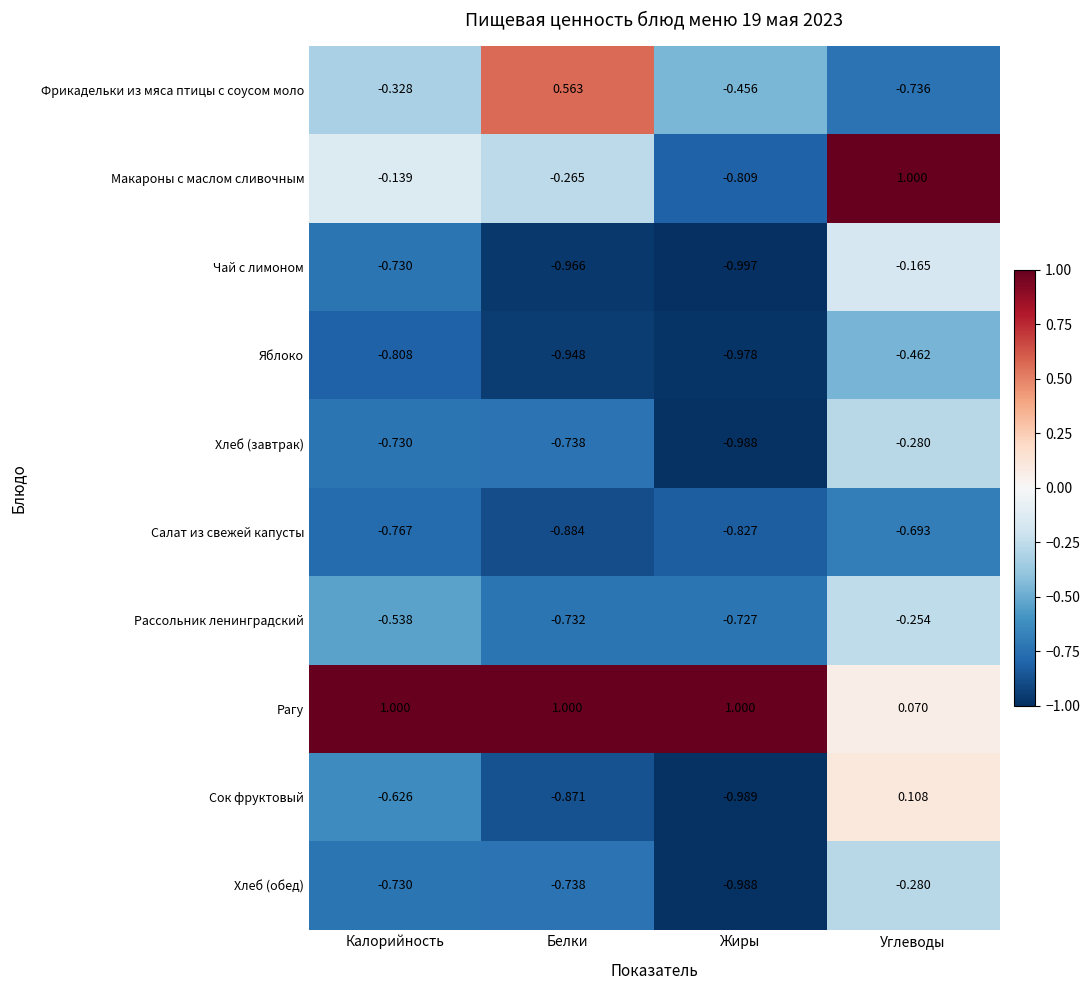

Which category has the highest value in the Яблоко series?

Углеводы